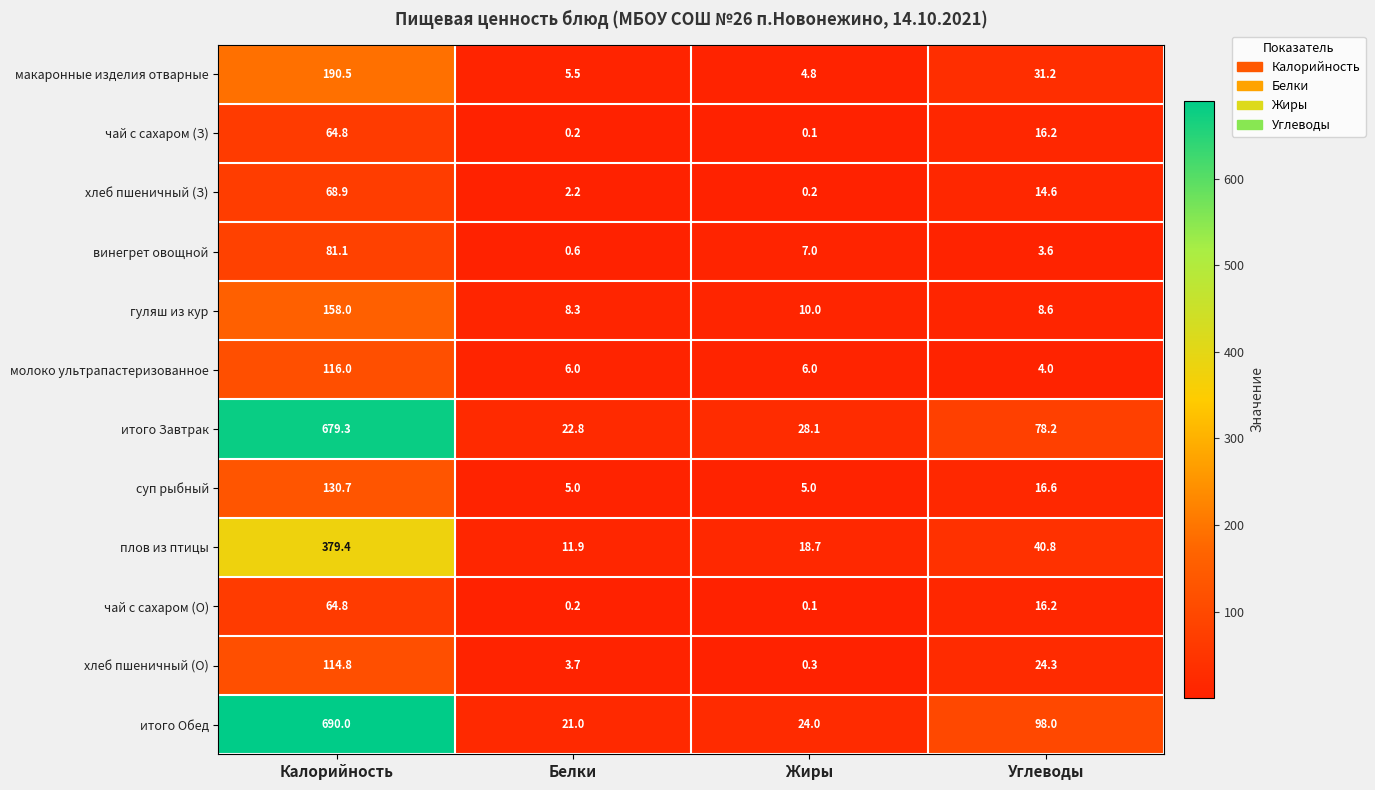

What is the difference between the second highest and second lowest values in the хлеб пшеничный (О) series?

20.6